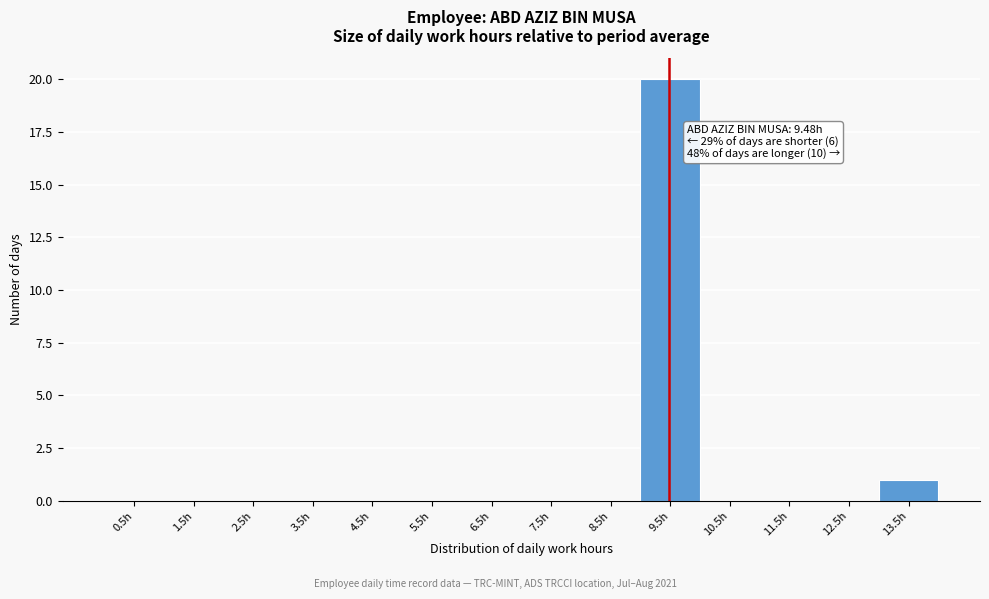

Over which range of the x-axis is the bar tallest?

9 to 10